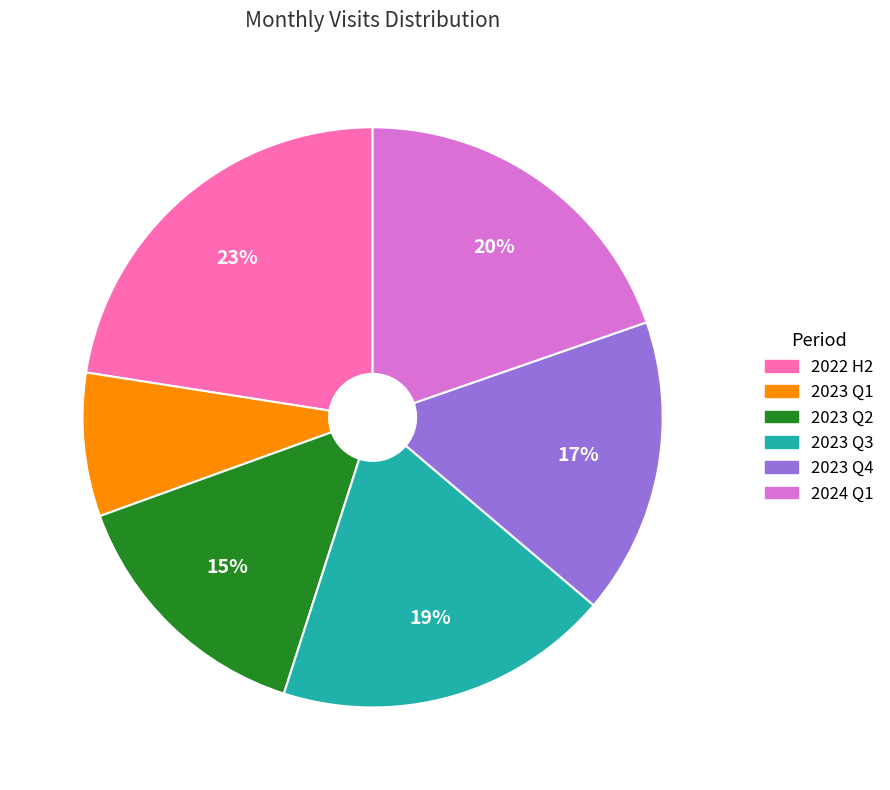

Is there any slice that represents more than half of the pie?

No